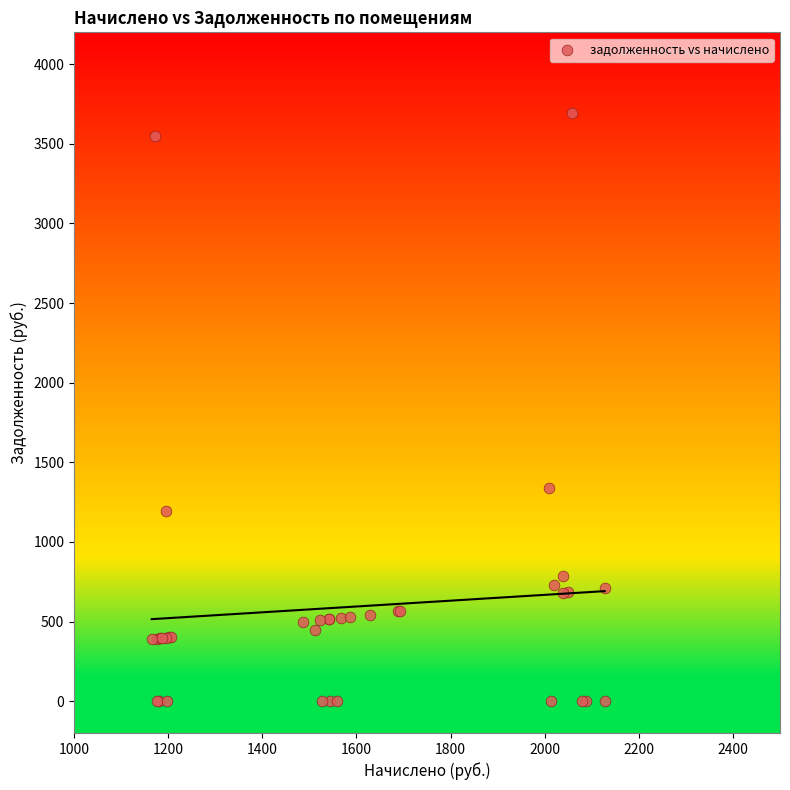

What Y value in the scatter plot is closest to 1848?

1339.6